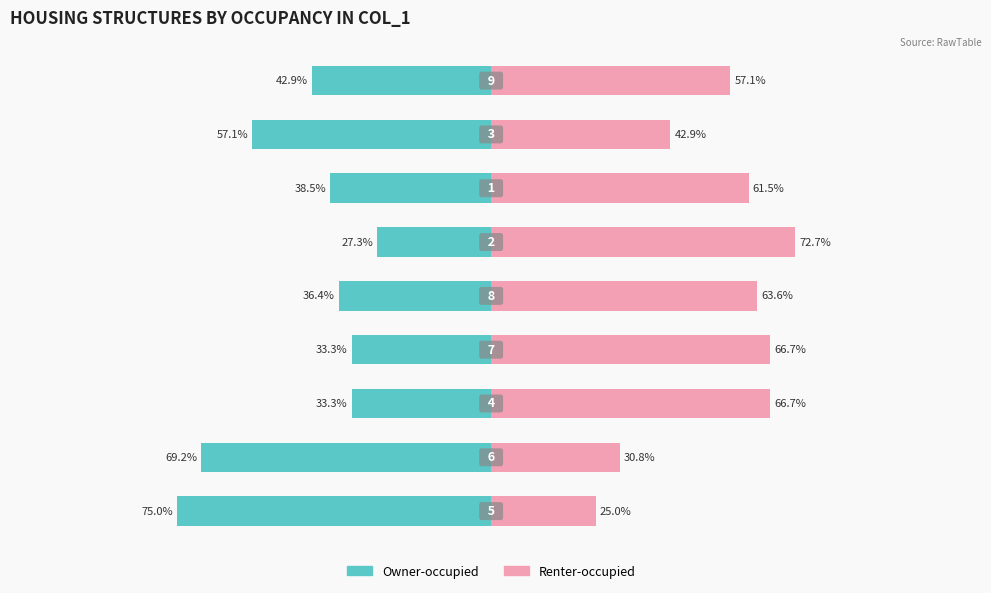

What is the value of the Renter-occupied bar at the 1st from the left?

25.0